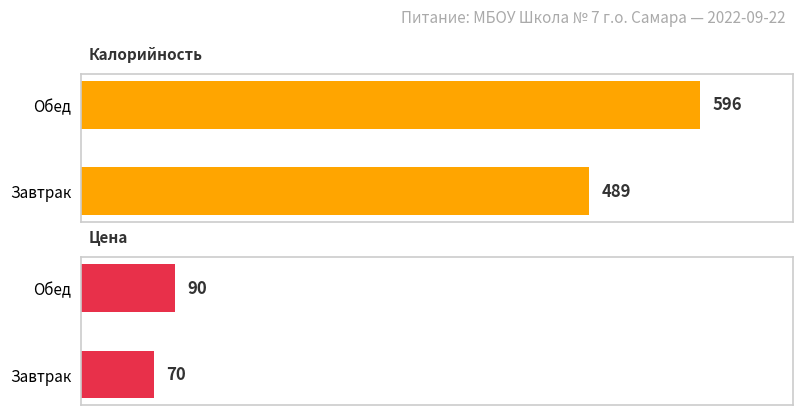

True or false: Калорийность has a value of 596 at Обед.

True